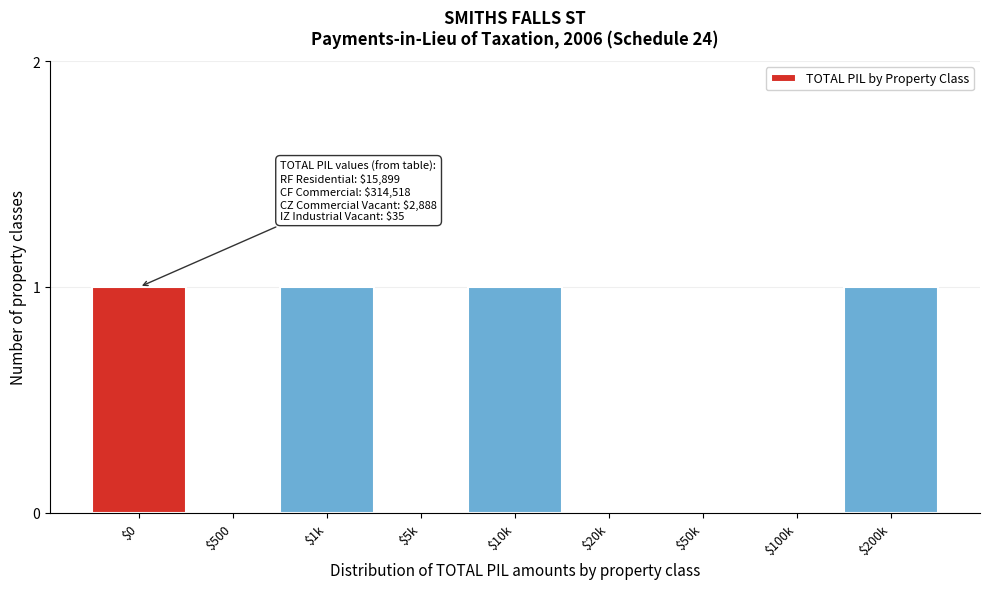

What is the sum of all values?

4